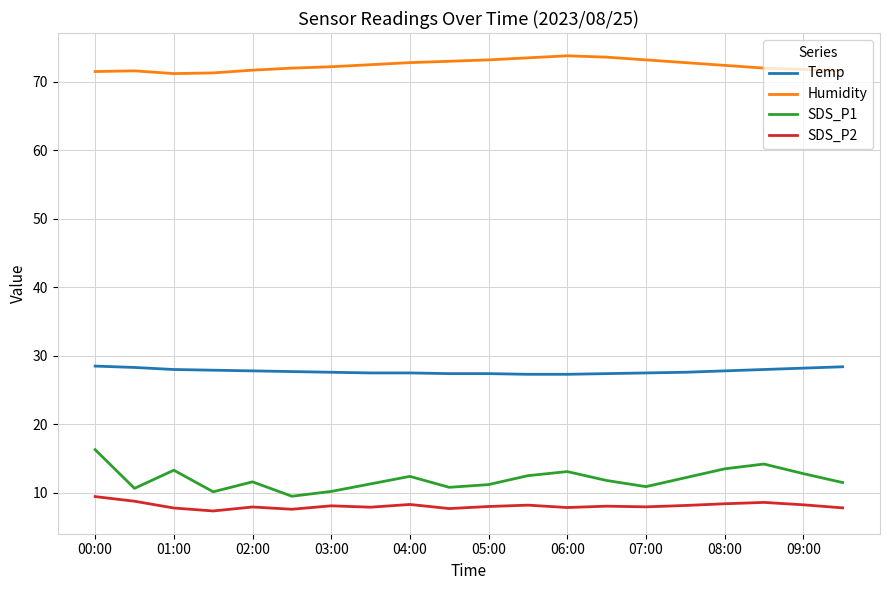

Which series has the largest total across all categories?

Humidity